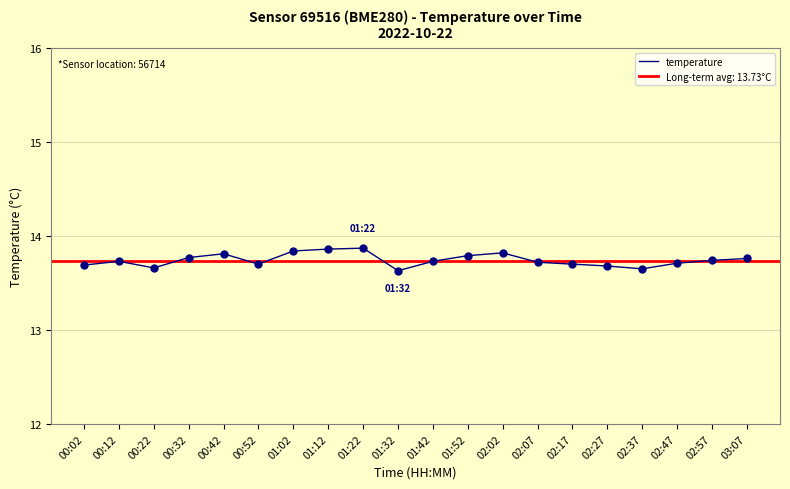

Between 00:32 and 00:42, which is larger?

00:42